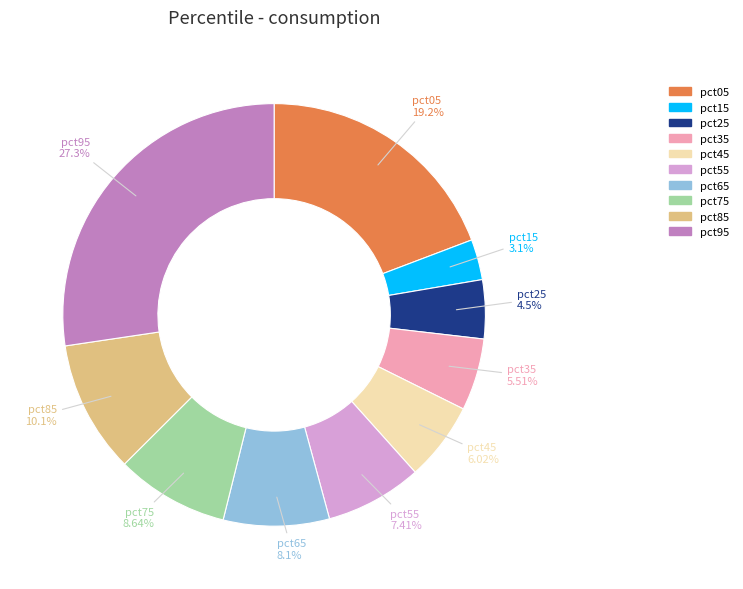

Which category has the biggest portion of the pie?

pct95